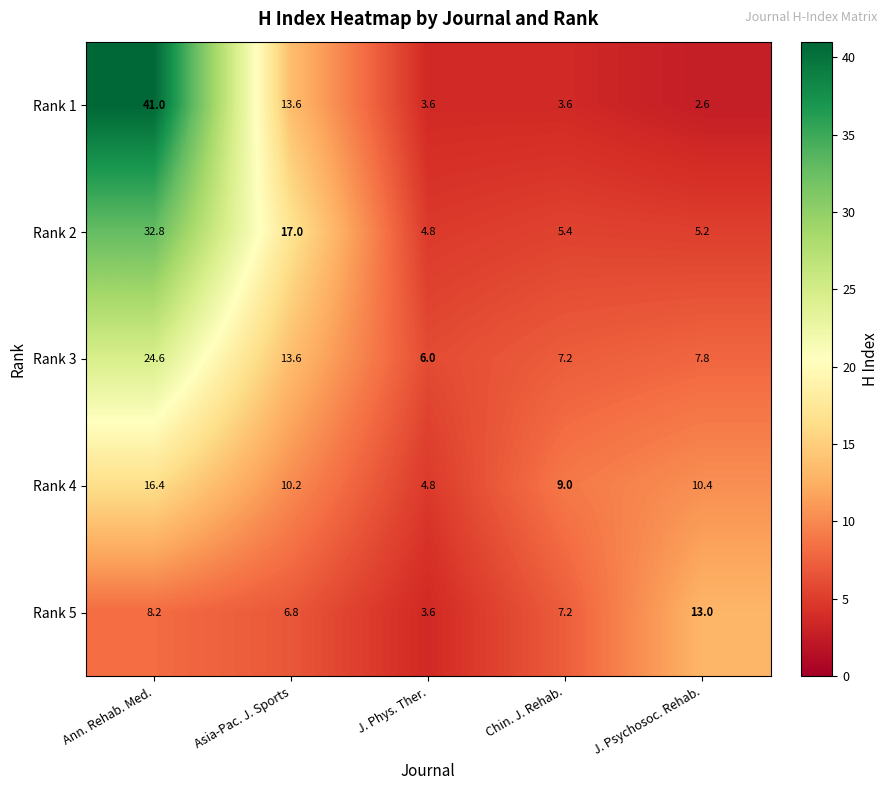

Reading left to right, list all the values displayed in this chart.

Rank 1: Ann. Rehab. Med.=41.0	Asia-Pac. J. Sports=13.6	J. Phys. Ther.=3.6	Chin. J. Rehab.=3.6	J. Psychosoc. Rehab.=2.6
Rank 2: Ann. Rehab. Med.=32.8	Asia-Pac. J. Sports=17.0	J. Phys. Ther.=4.8	Chin. J. Rehab.=5.4	J. Psychosoc. Rehab.=5.2
Rank 3: Ann. Rehab. Med.=24.6	Asia-Pac. J. Sports=13.6	J. Phys. Ther.=6.0	Chin. J. Rehab.=7.2	J. Psychosoc. Rehab.=7.8
Rank 4: Ann. Rehab. Med.=16.4	Asia-Pac. J. Sports=10.2	J. Phys. Ther.=4.8	Chin. J. Rehab.=9.0	J. Psychosoc. Rehab.=10.4
Rank 5: Ann. Rehab. Med.=8.2	Asia-Pac. J. Sports=6.8	J. Phys. Ther.=3.6	Chin. J. Rehab.=7.2	J. Psychosoc. Rehab.=13.0